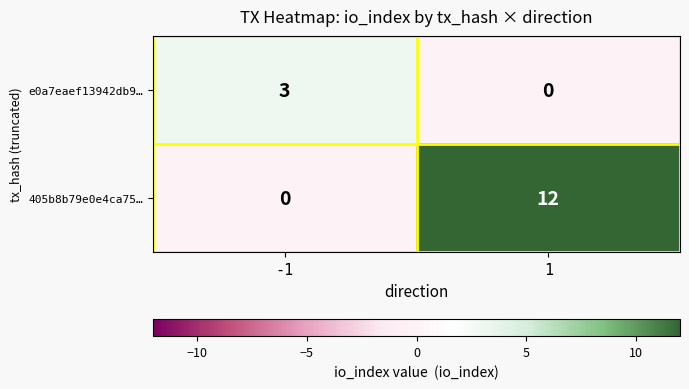

The e0a7eaef13942db9… series shows 3 at -1. True or false?

True